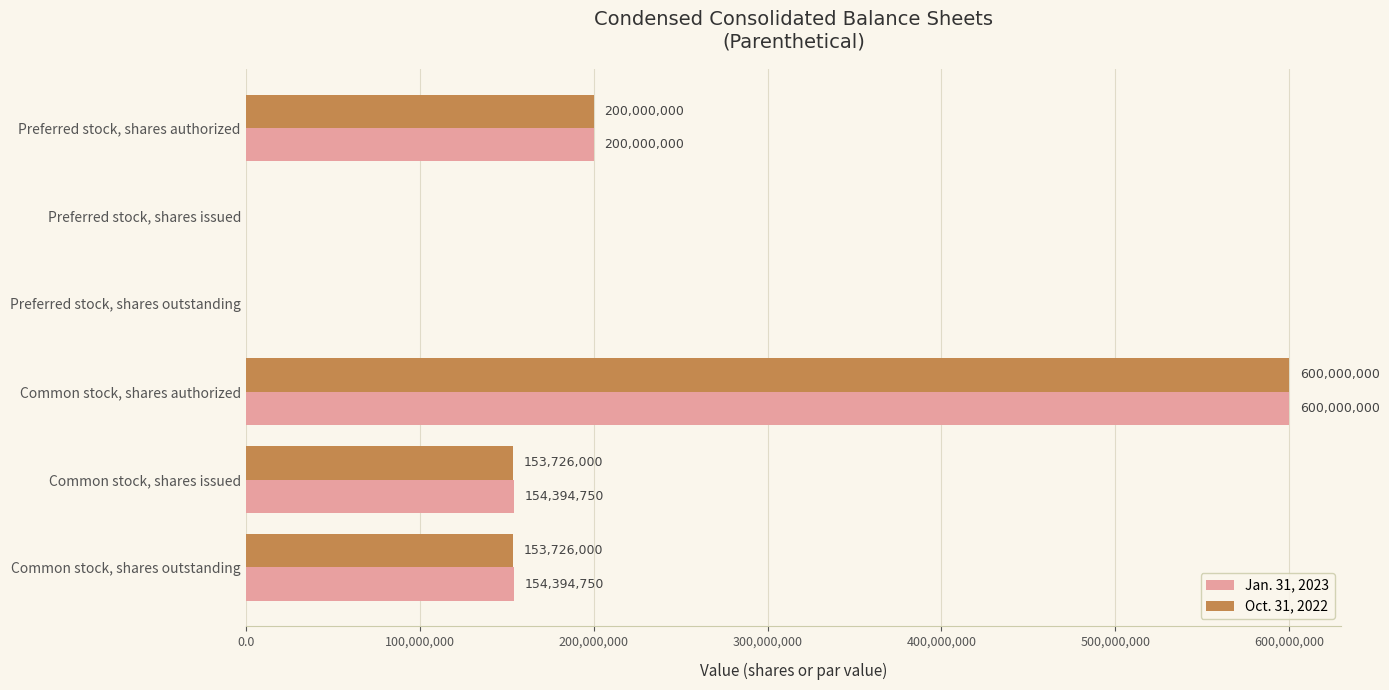

At which label is Jan. 31, 2023 closest to 300000000?

Preferred stock, shares authorized